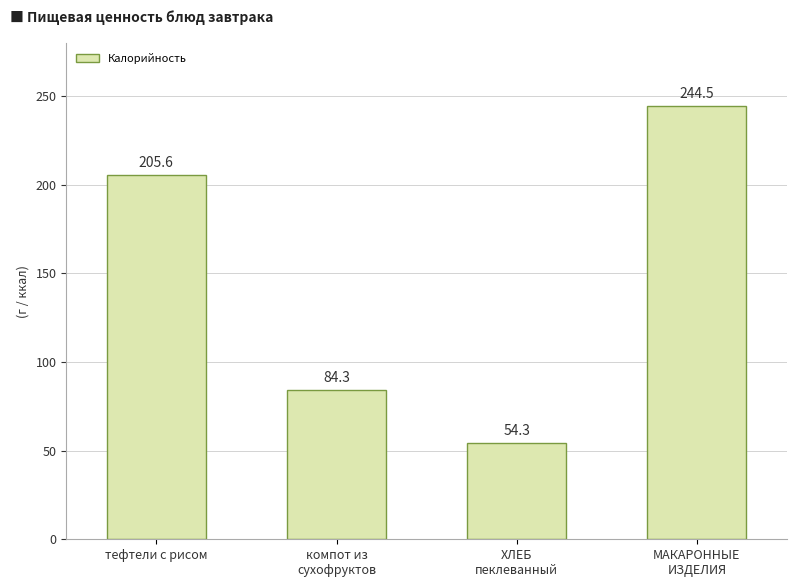

Approximately how many times larger is the value at ХЛЕБ
пеклеванный compared to тефтели с рисом?

0.3